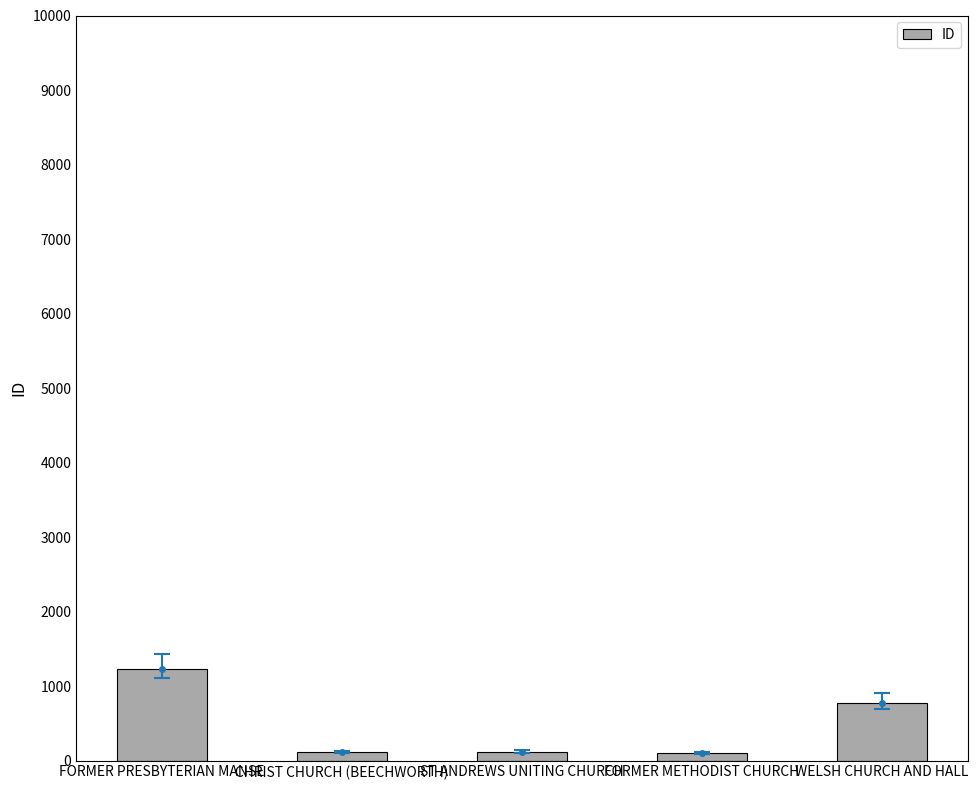

The chart shows a value of 1224 at FORMER PRESBYTERIAN MANSE. True or false?

True